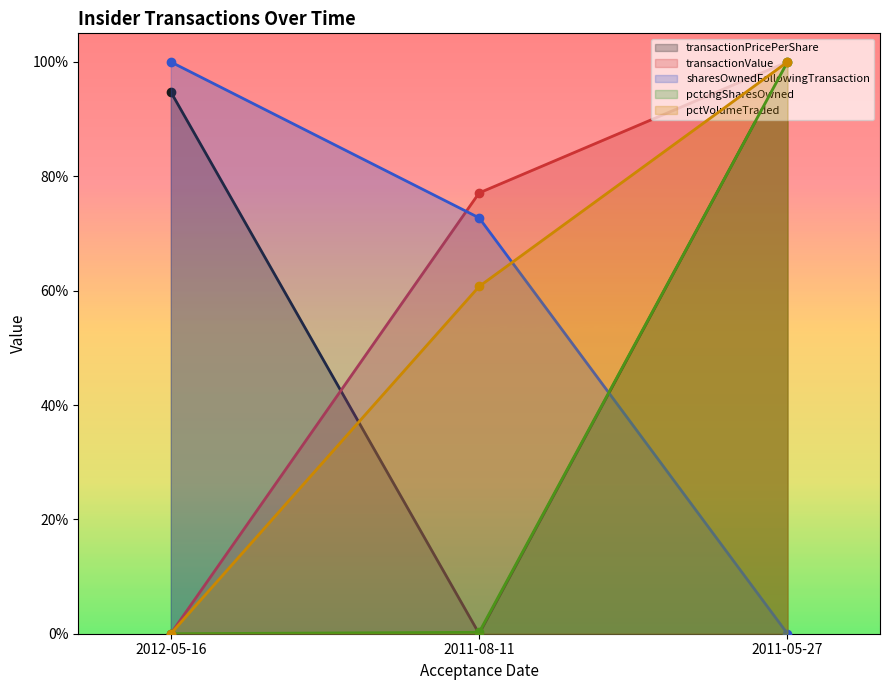

Rank the categories by sharesOwnedFollowingTransaction value from highest to lowest.

2012-05-16, 2011-08-11, 2011-05-27